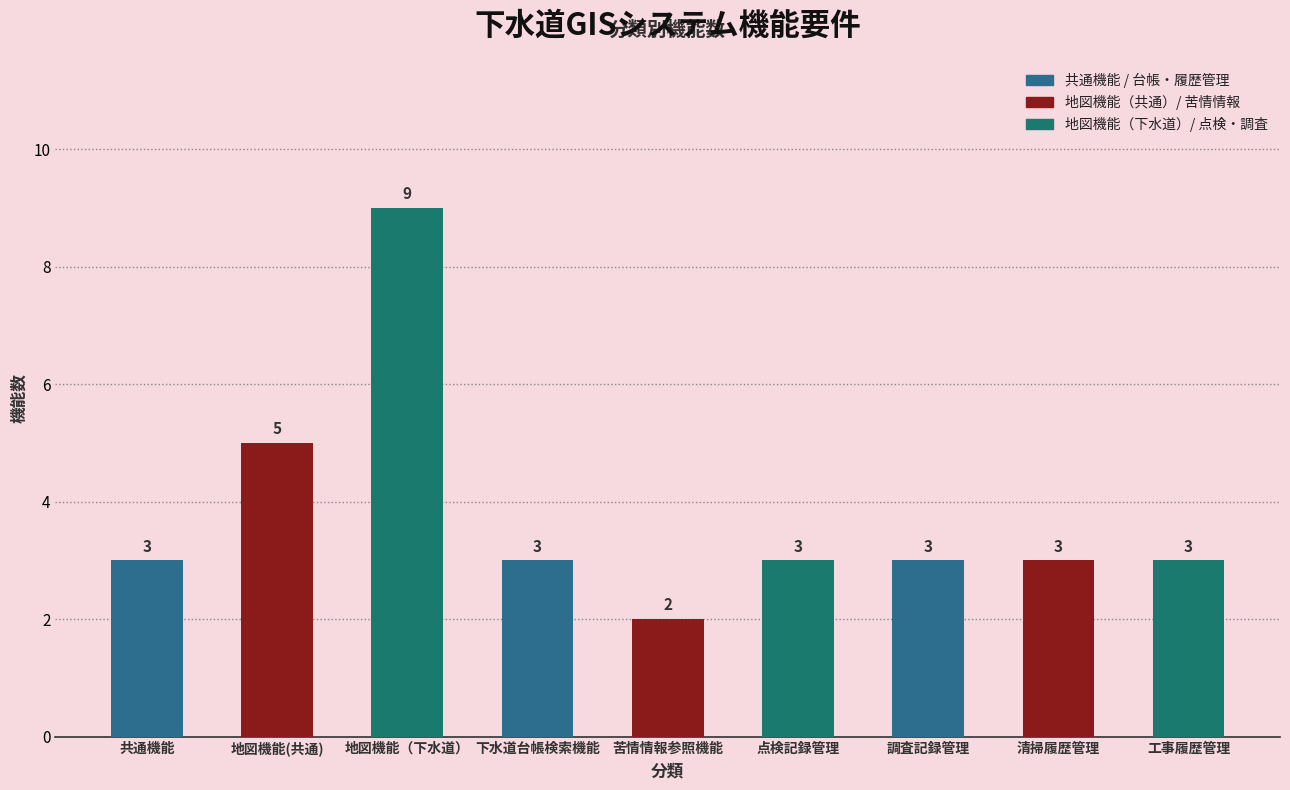

How many values are below 3?

1